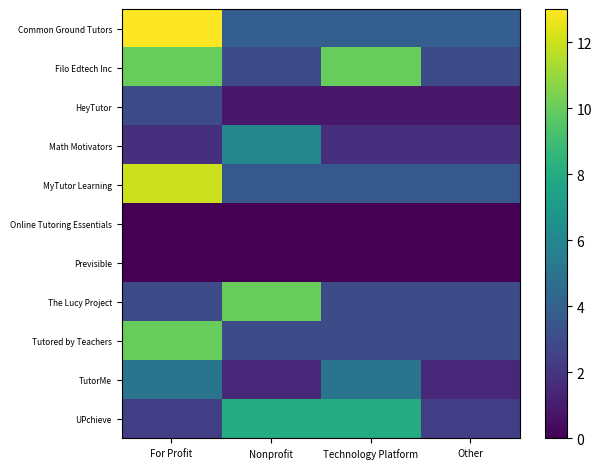

Reading left to right, transcribe all the data shown in this chart.

Common Ground Tutors: For Profit=13.0	Nonprofit=3.9	Technology Platform=3.9	Other=3.9
Filo Edtech Inc: For Profit=10.0	Nonprofit=3.0	Technology Platform=10.0	Other=3.0
HeyTutor: For Profit=3.0	Nonprofit=0.9	Technology Platform=0.9	Other=0.9
Math Motivators: For Profit=1.8	Nonprofit=6.0	Technology Platform=1.8	Other=1.8
MyTutor Learning: For Profit=12.0	Nonprofit=3.6	Technology Platform=3.6	Other=3.6
Online Tutoring Essentials: For Profit=0.0	Nonprofit=0.0	Technology Platform=0.0	Other=0.0
Previsible: For Profit=0.0	Nonprofit=0.0	Technology Platform=0.0	Other=0.0
The Lucy Project: For Profit=3.0	Nonprofit=10.0	Technology Platform=3.0	Other=3.0
Tutored by Teachers: For Profit=10.0	Nonprofit=3.0	Technology Platform=3.0	Other=3.0
TutorMe: For Profit=5.0	Nonprofit=1.5	Technology Platform=5.0	Other=1.5
UPchieve: For Profit=2.4	Nonprofit=8.0	Technology Platform=8.0	Other=2.4